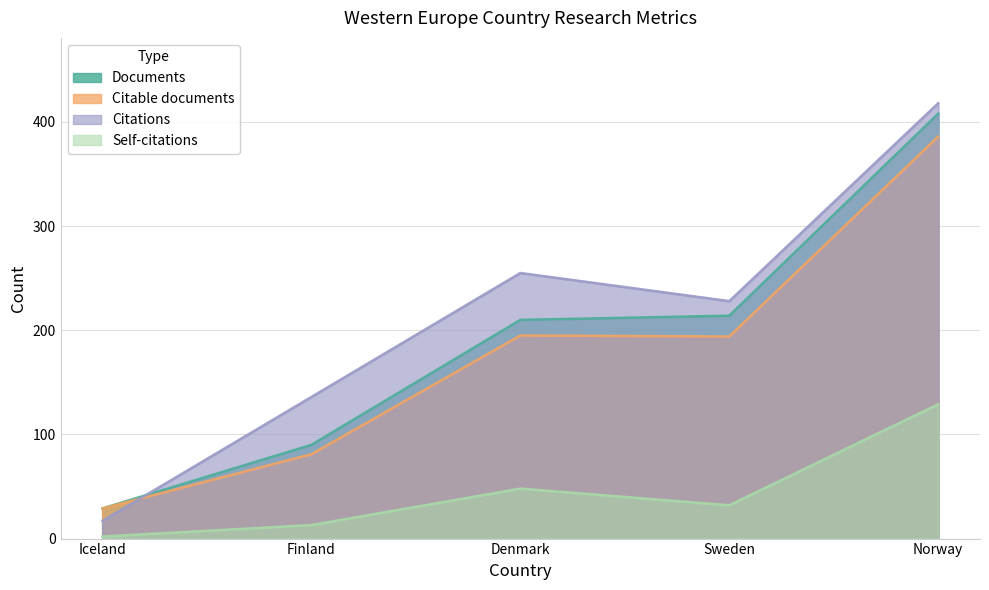

How many series are shown in this chart?

4